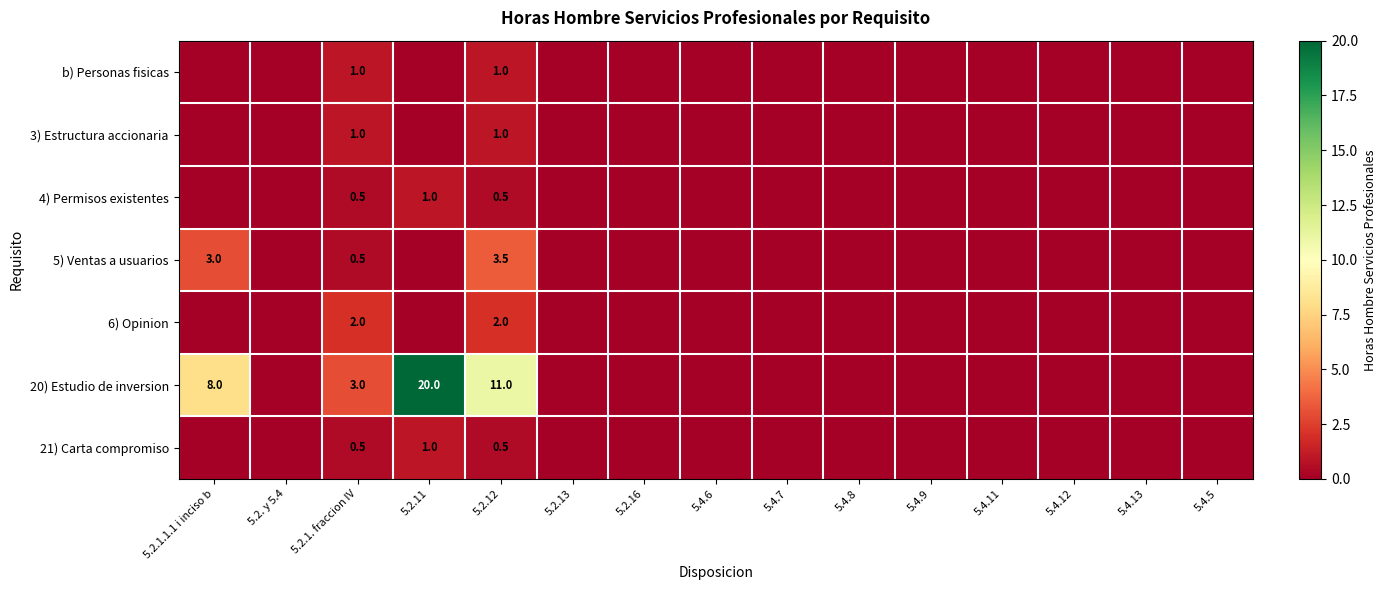

True or false: 20) Estudio de inversion has a value of 20.0 at 5.2.11.

True